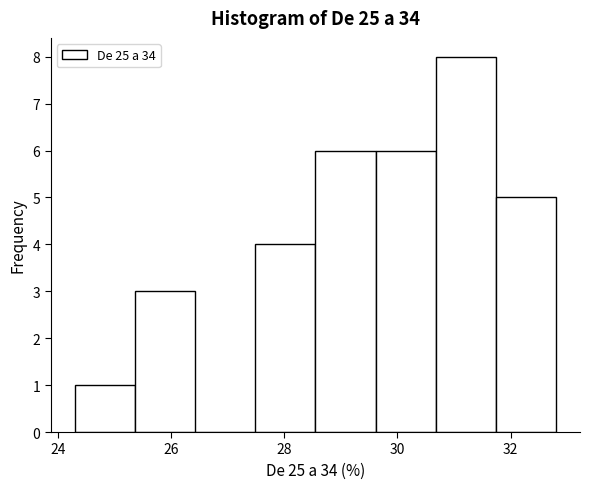

Which range on the x-axis has the tallest bar?

30.6 to 31.8